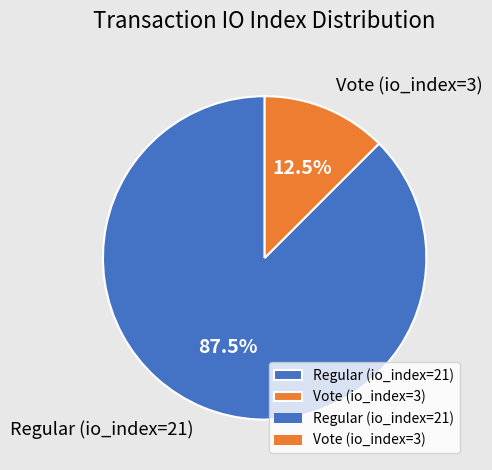

Is there a majority slice in this chart?

Yes